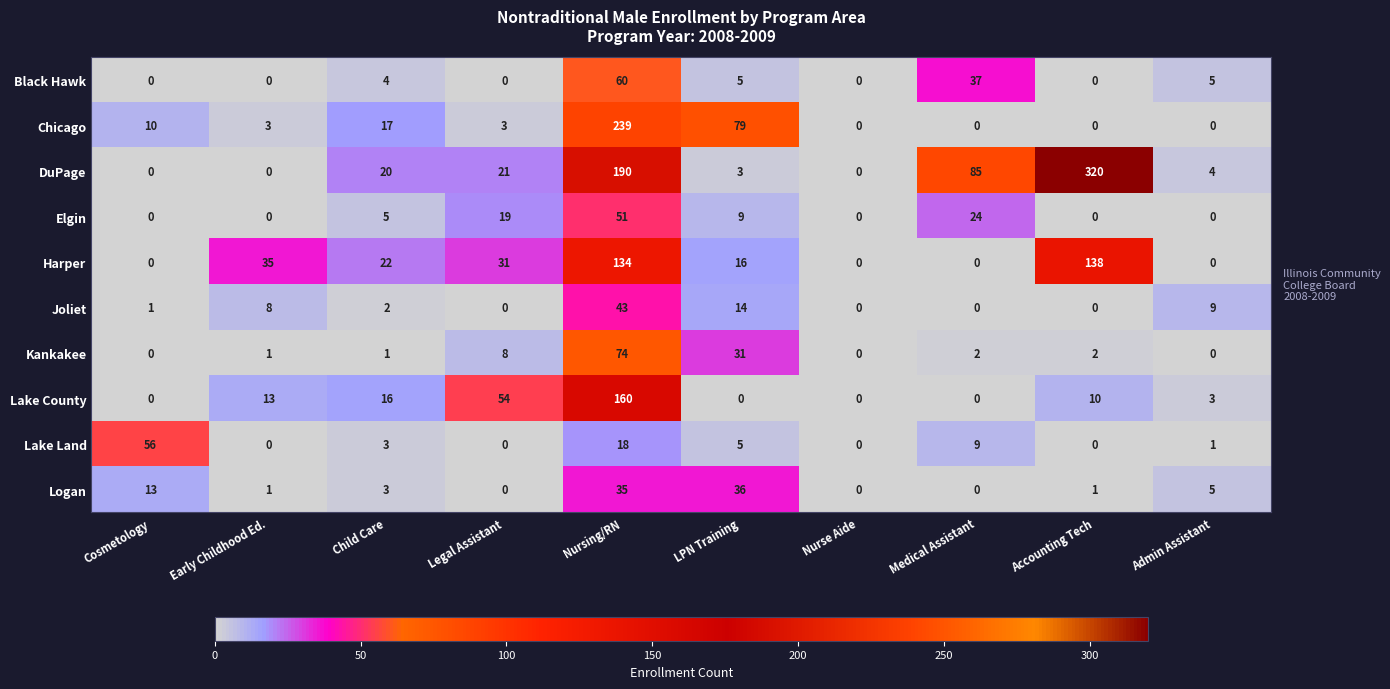

Which series has the largest total across all categories?

DuPage